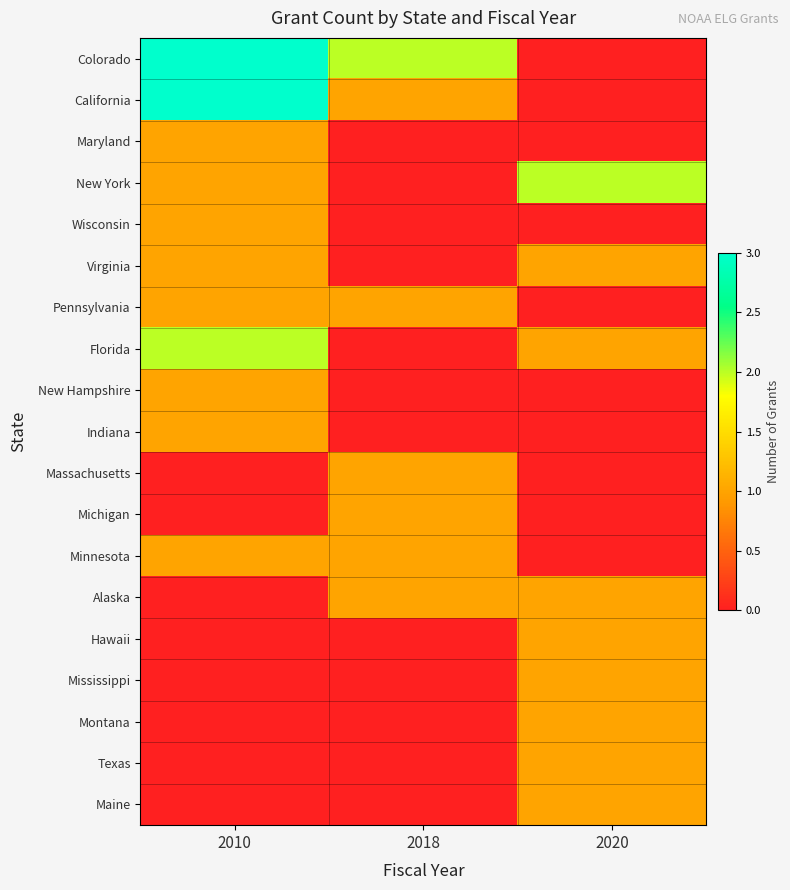

Which series changed the most between 2010 and 2018?

California